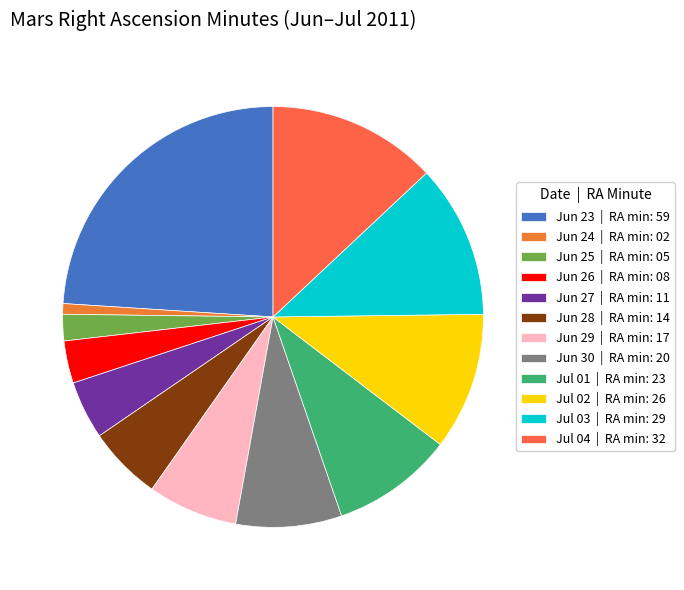

Count the number of slices in the pie.

12